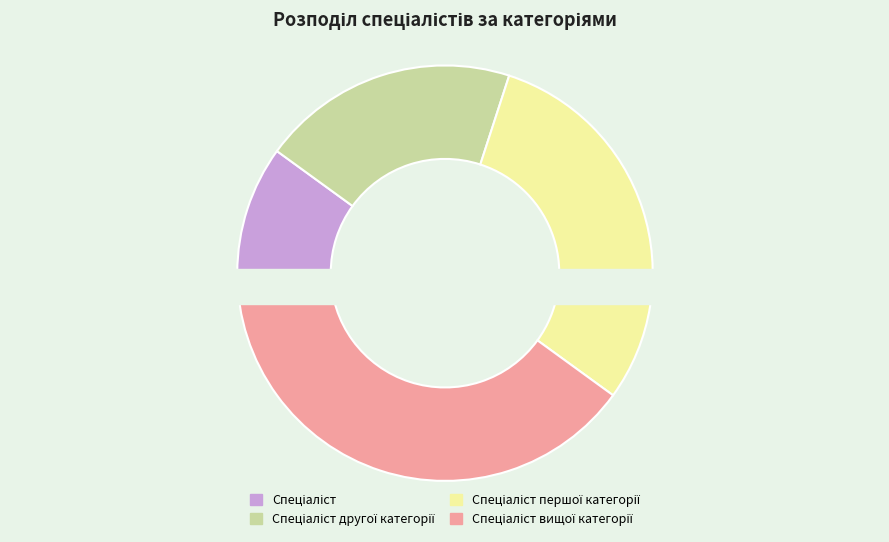

The Спеціаліст другої категорії slice represents 34% of the pie. True or false?

False